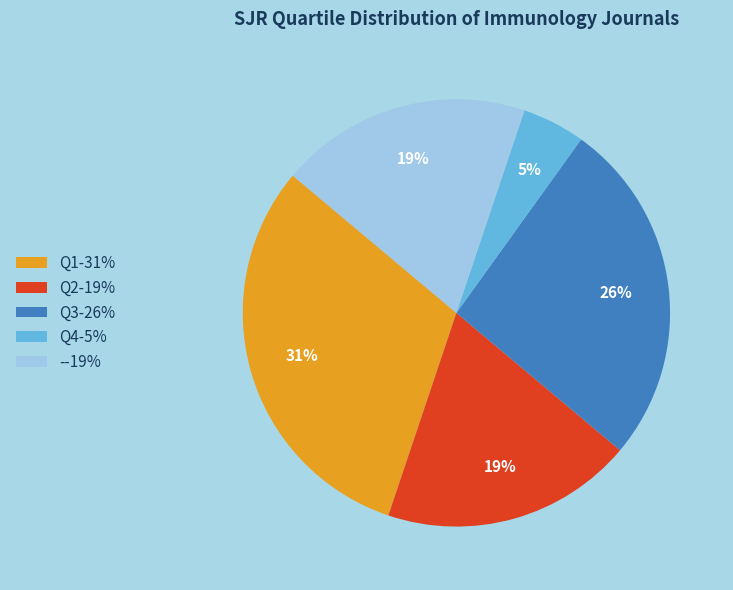

Which slice is the smallest?

Q4